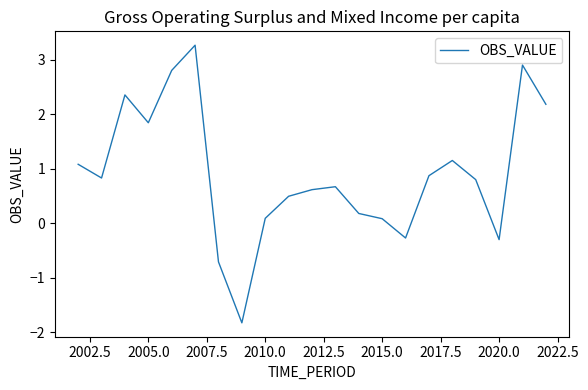

What is the greatest value displayed?

3.3